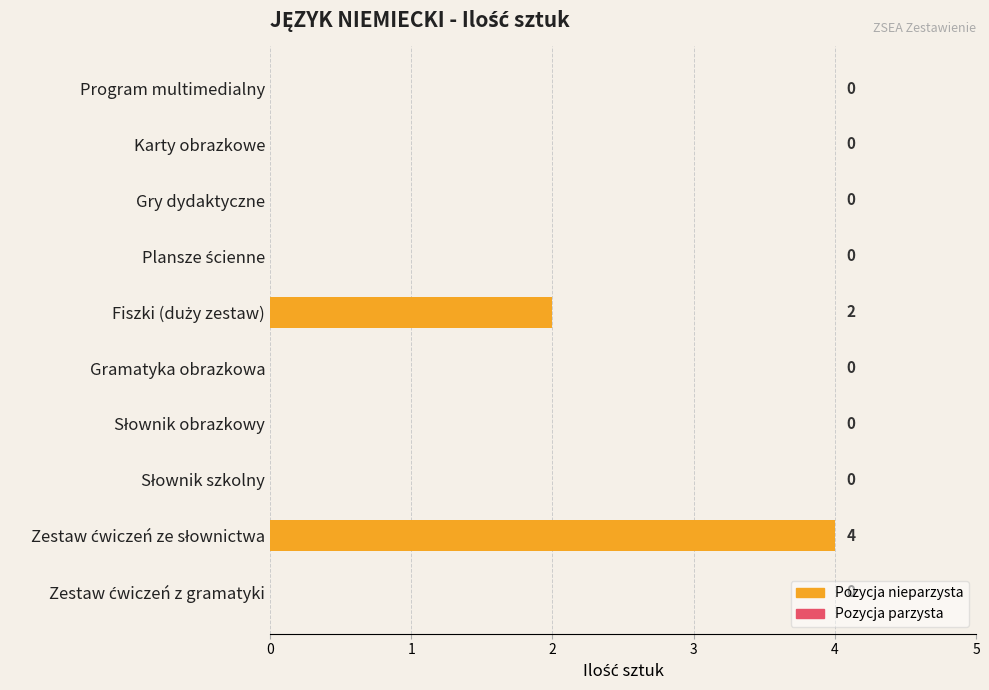

Is it true that the value at Program multimedialny is 2?

False